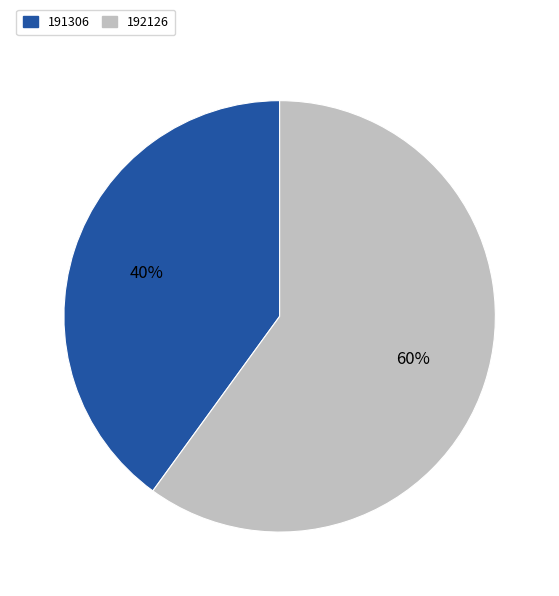

To the nearest percent, what percentage of the pie is 192126?

60%